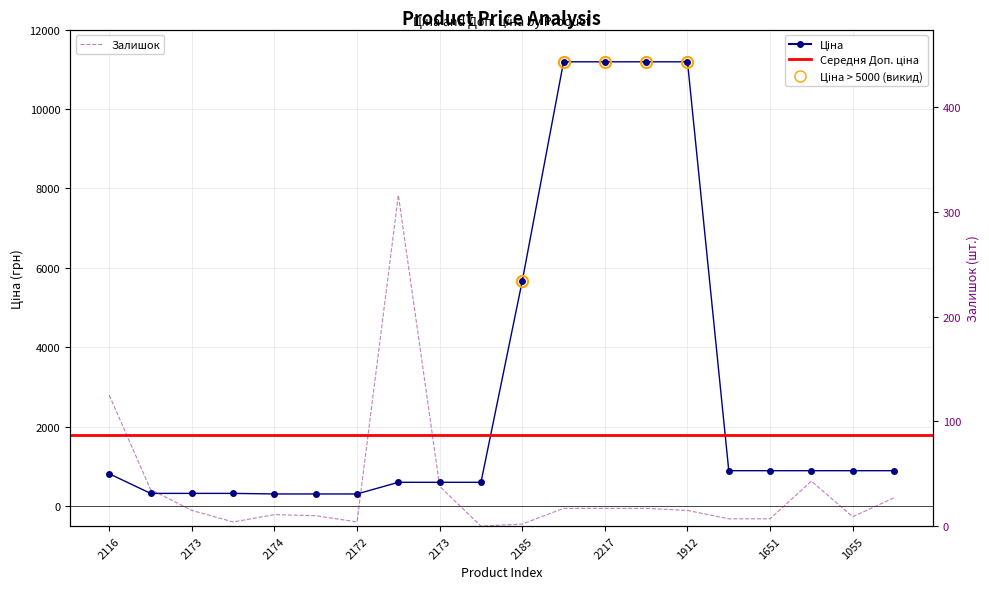

At which label is Ціна closest to 5749?

2185